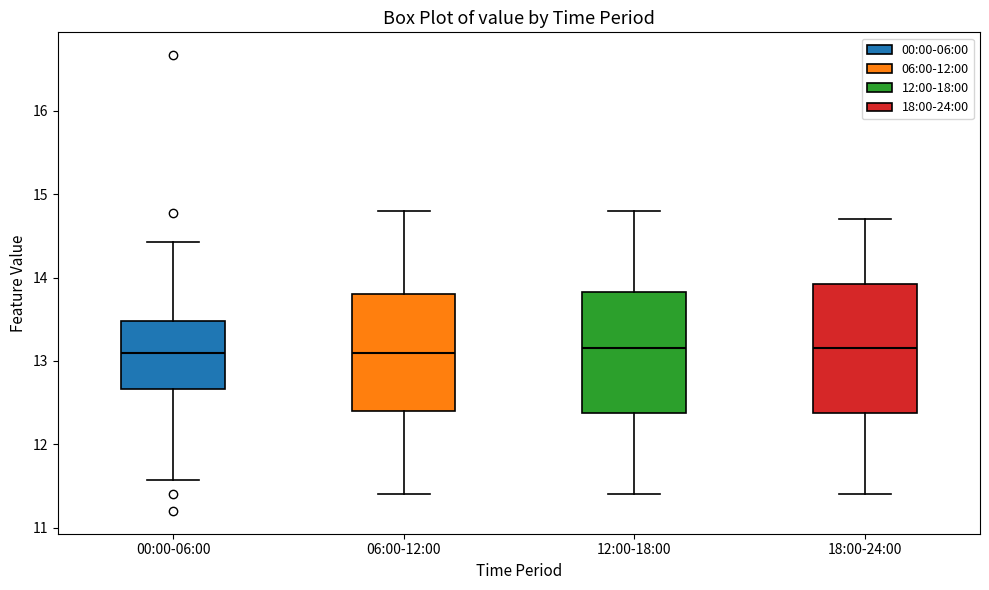

Where does the median line of the box for 18:00-24:00 sit on the y-axis? The values are not printed on the chart, so give them approximately, as read against the axis.

13.2